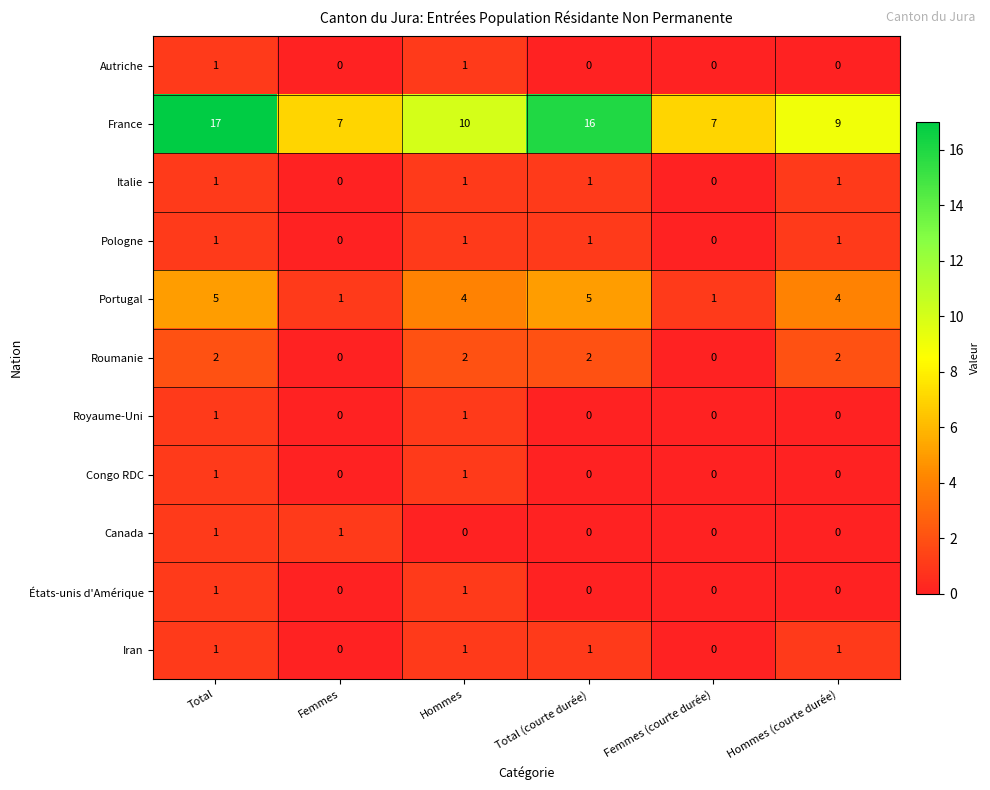

How many Italie values are between 0 and 1?

6